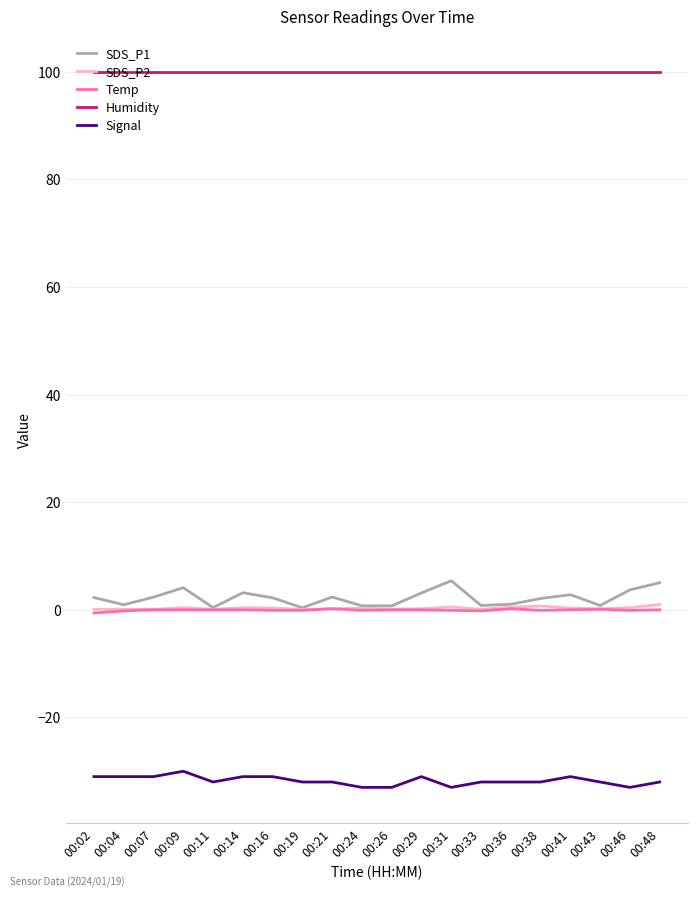

The value of Humidity at 00:31 is 157.2. True or false?

False